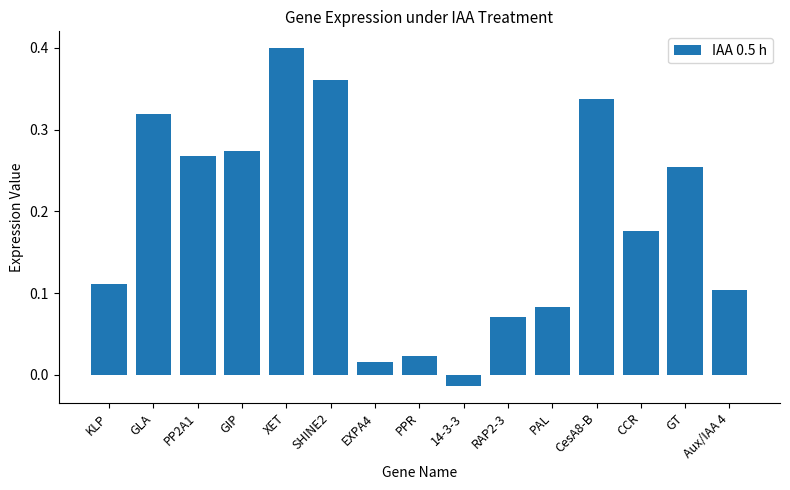

The chart shows a value of 0.0 at RAP2-3. True or false?

False